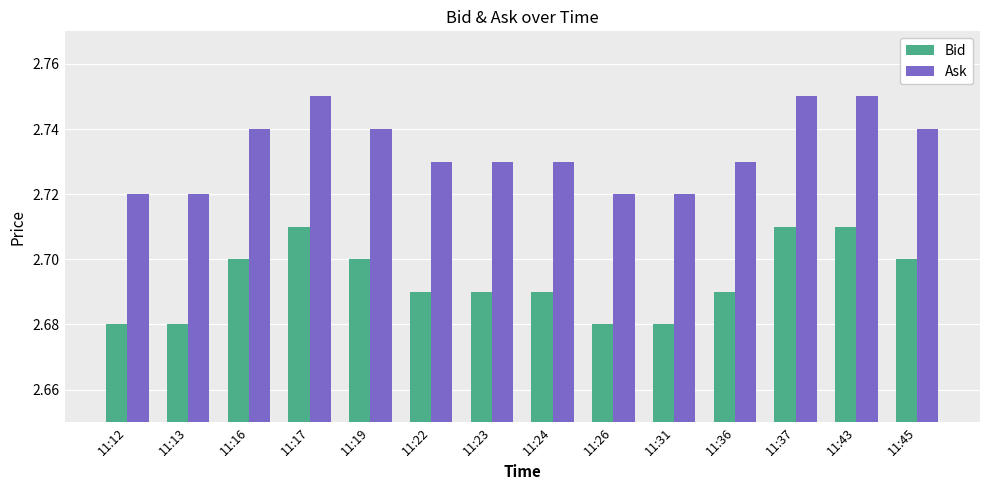

Rank the series at 11:45 from highest to lowest value.

Ask, Bid